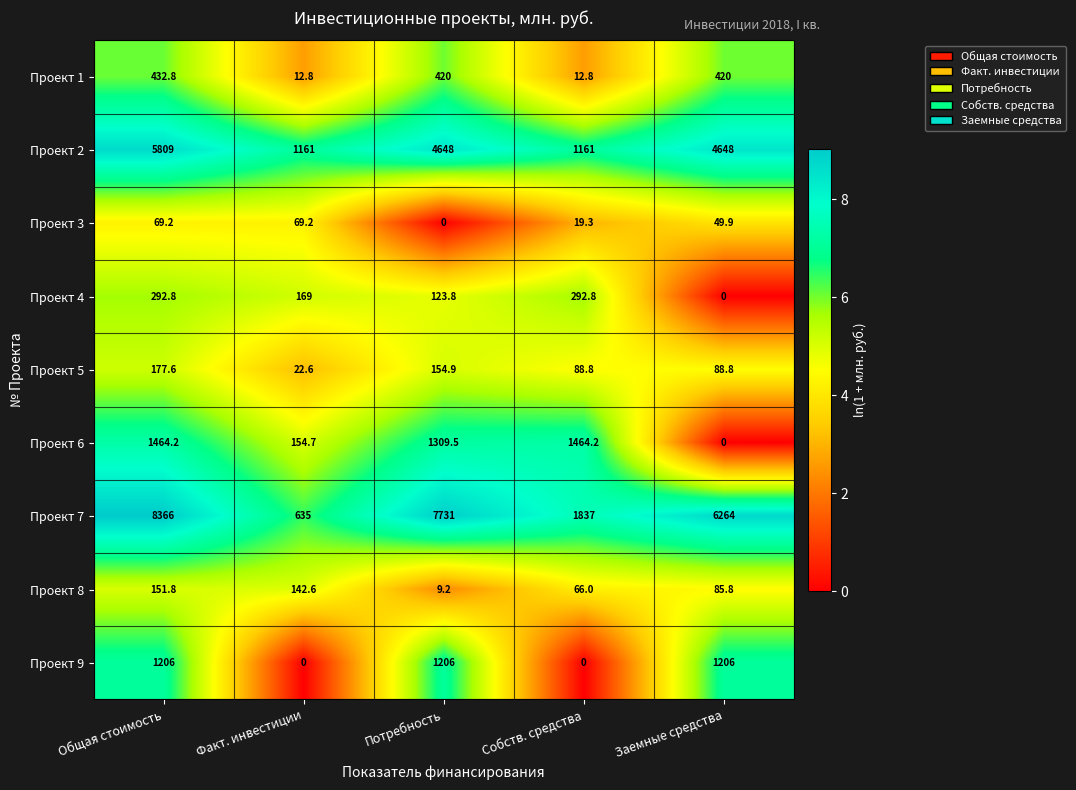

At which label is Проект 4 closest to 146?

Потребность